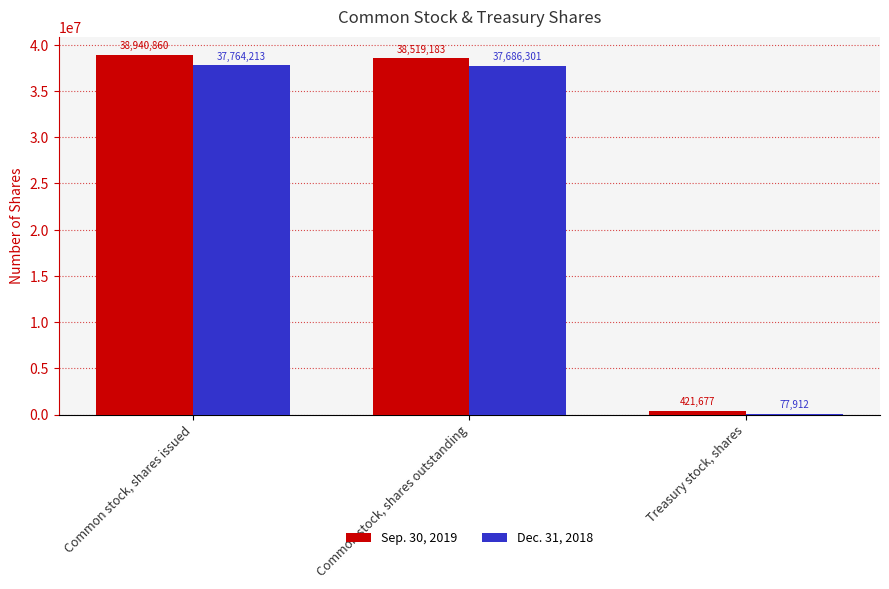

The value of Dec. 31, 2018 at Common stock, shares issued is 66375841. True or false?

False